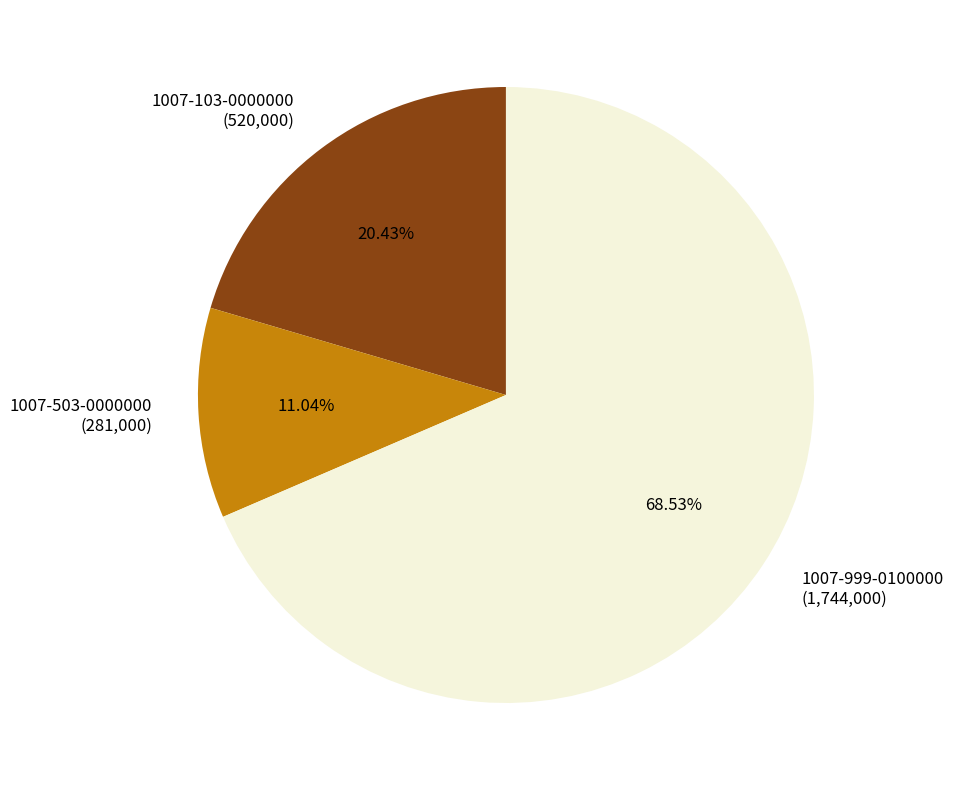

What percentage is NOT represented by 1007-103-0000000?

79.6%